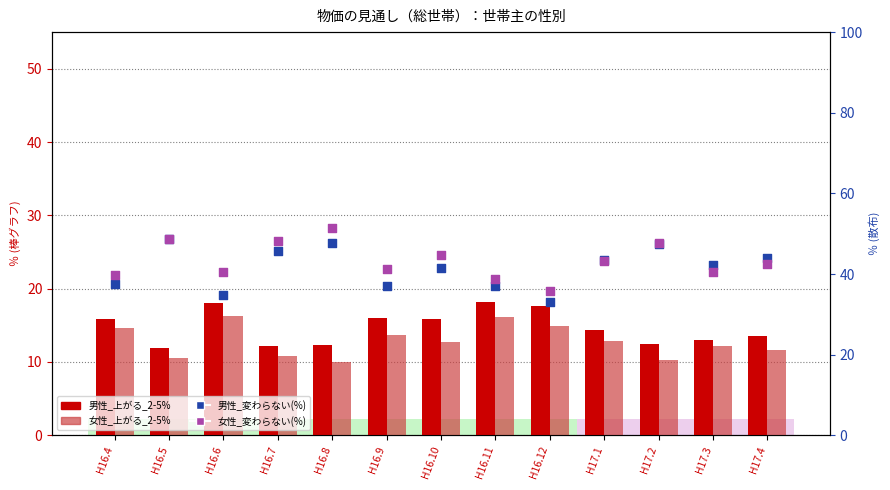

Which series contains the highest Y value?

女性_変わらない(右軸)